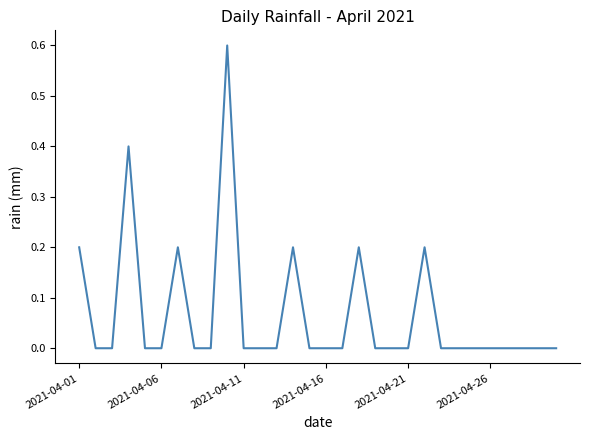

What is the maximum value shown in the chart?

0.6